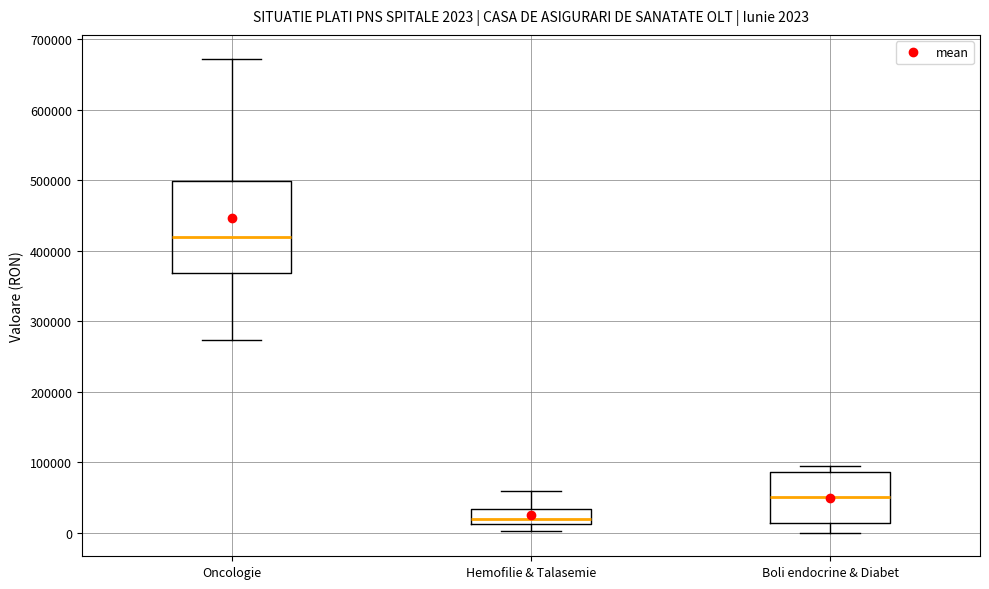

Which box has the highest median line?

Oncologie